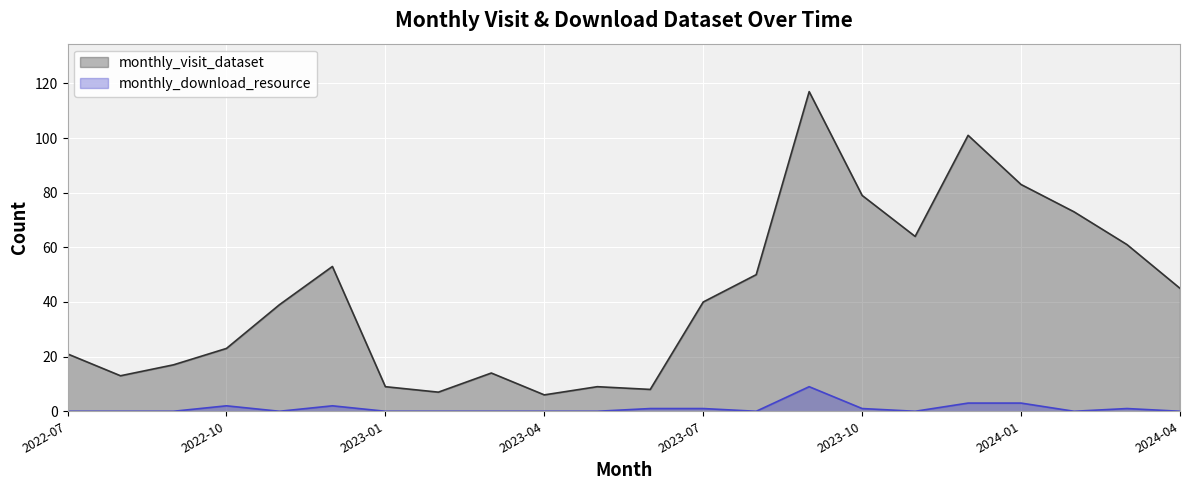

True or false: monthly_download_resource has a value of 1 at 11.

True